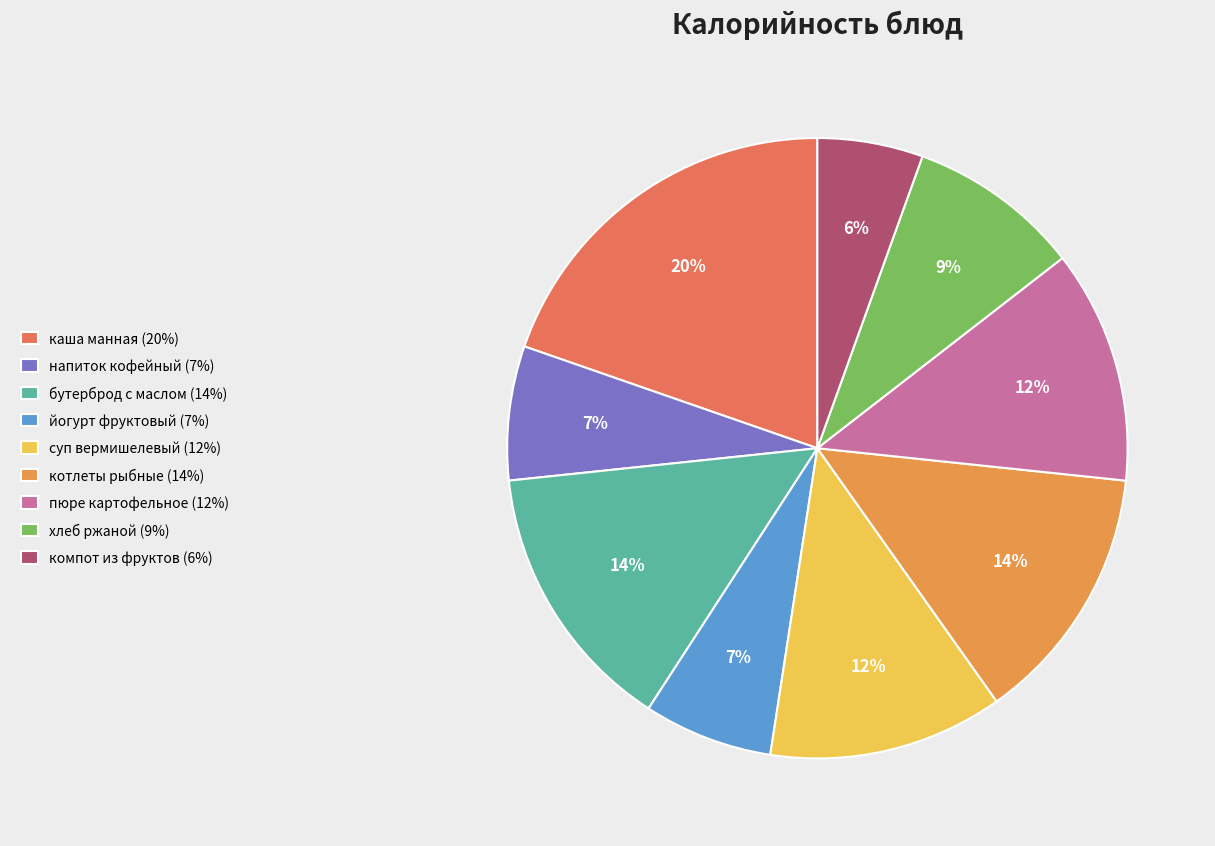

How many segments does this pie chart have?

9